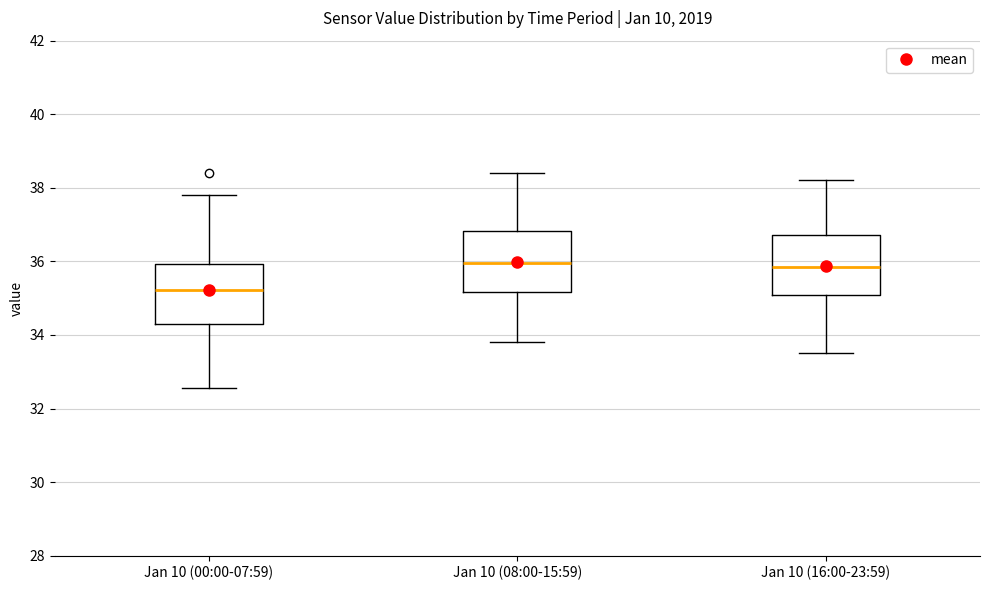

Reading left to right, transcribe this box plot: for each box, give where its median line is, the range the box spans, and where its two whiskers end, as read against the y-axis. The values are not printed on the chart, so give them approximately, as read against the axis.

Jan 10 (00:00-07:59): median 35.2, box 34.4 to 36.0, whiskers 32.6 to 37.8
Jan 10 (08:00-15:59): median 36.0, box 35.2 to 36.8, whiskers 33.8 to 38.4
Jan 10 (16:00-23:59): median 35.8, box 35.2 to 36.8, whiskers 33.6 to 38.2